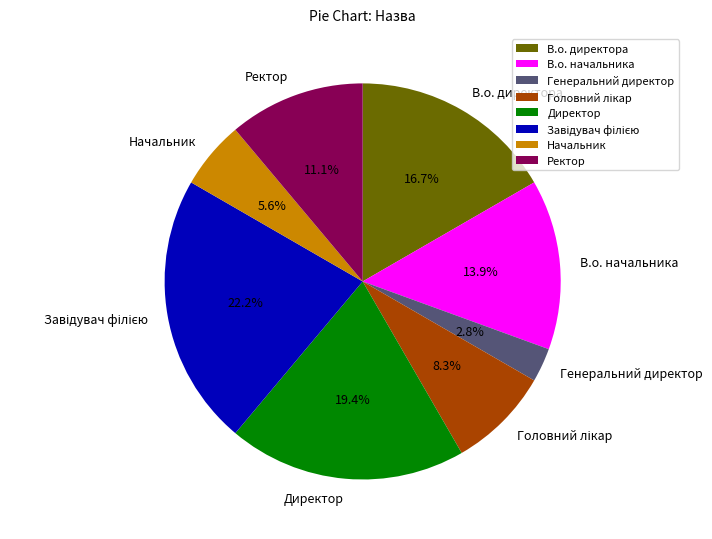

How much of the chart is everything except Директор?

80.6%